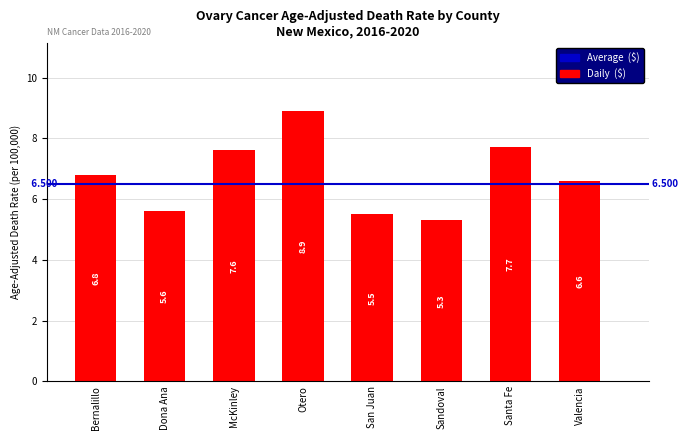

What position from the right is Dona Ana?

7